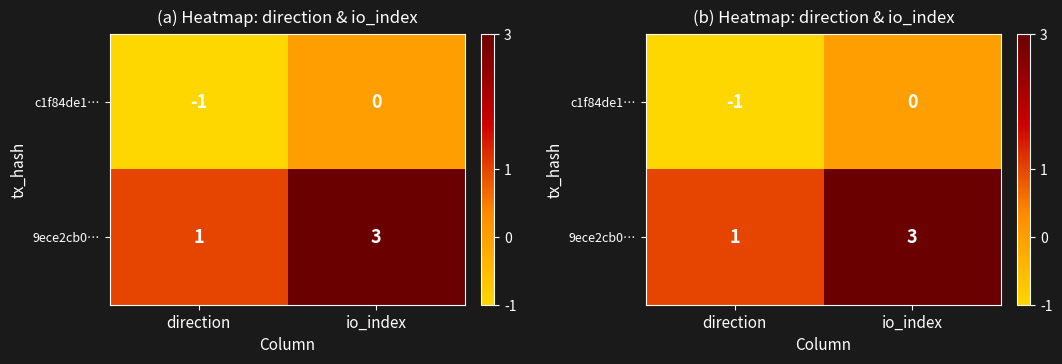

At which category does the chart reach its minimum across all series?

direction